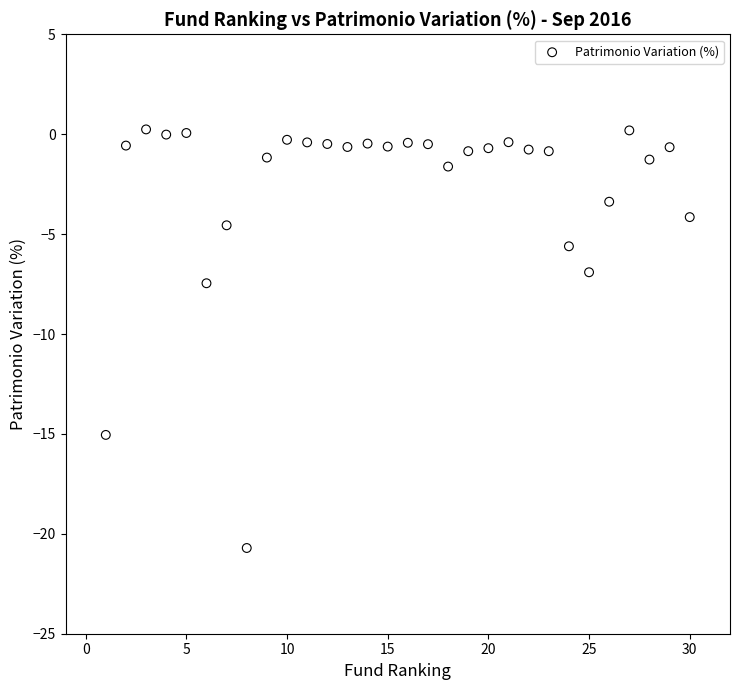

What Y value in the scatter plot is closest to -10?

-7.5